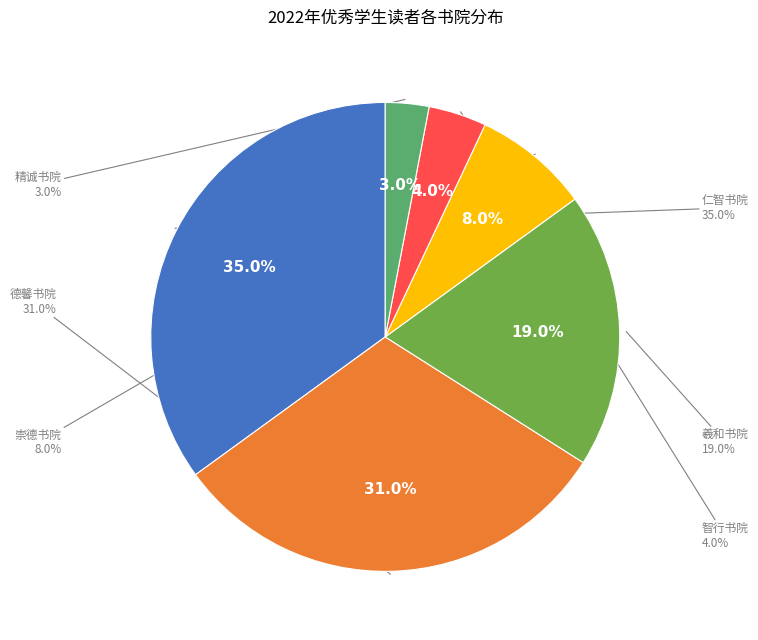

To the nearest percent, what percentage of the pie is 羲和书院?

19%